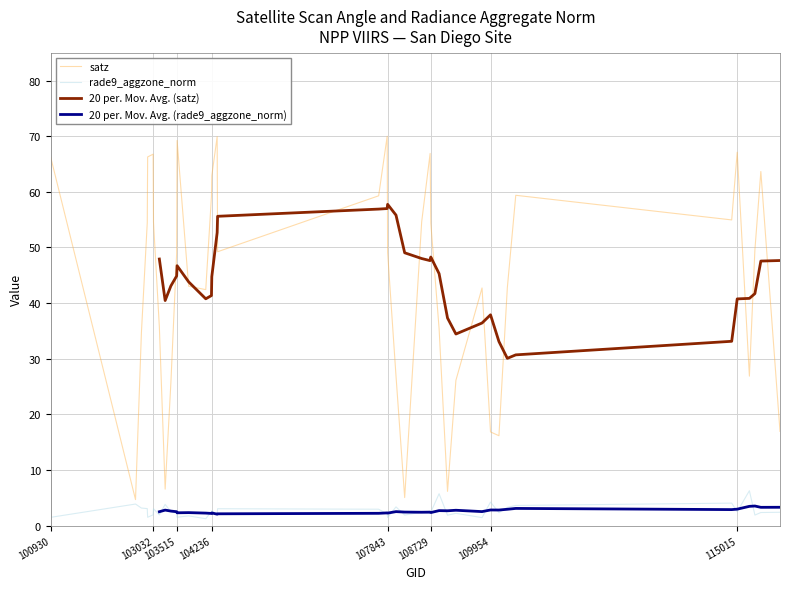

What is the maximum value for satz?

70.0